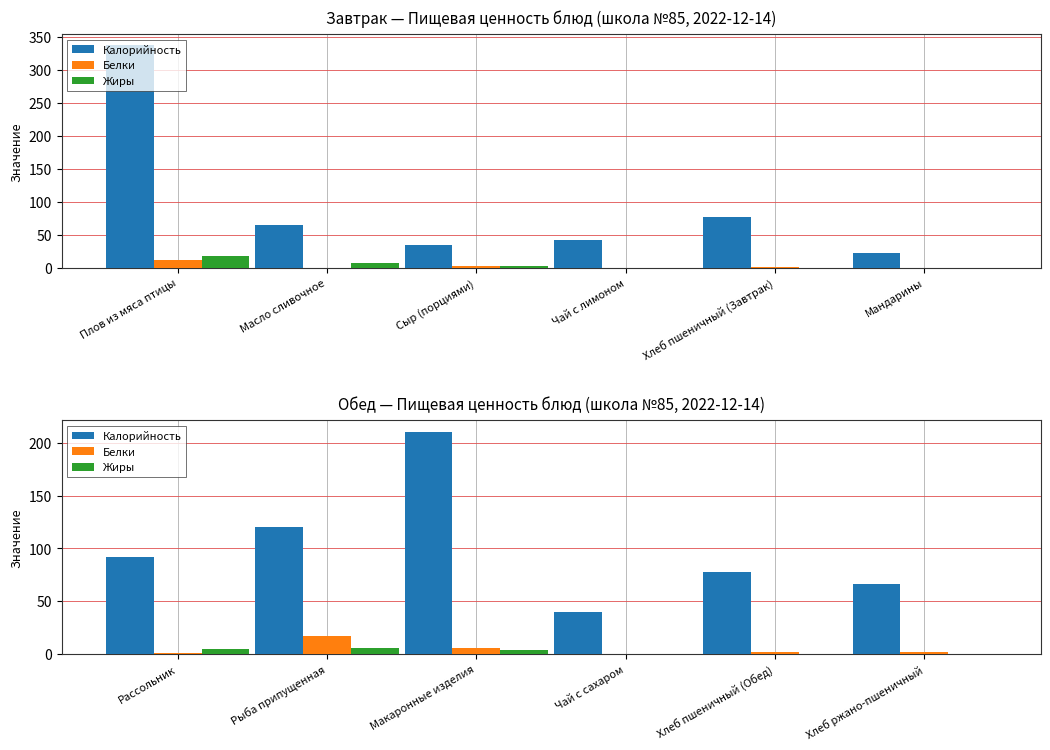

Are the bars grouped side by side (vs. stacked)?

Yes